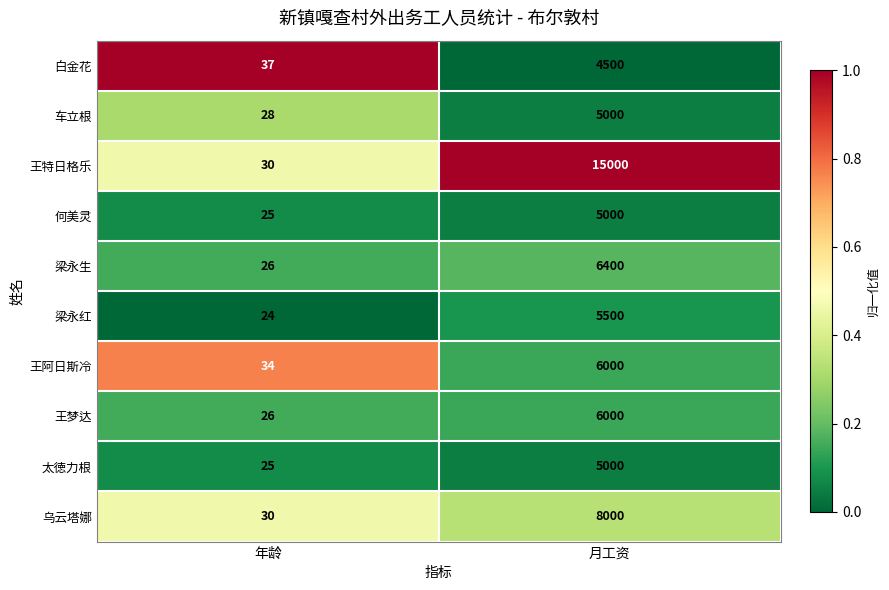

What is the minimum value shown in the chart?

24